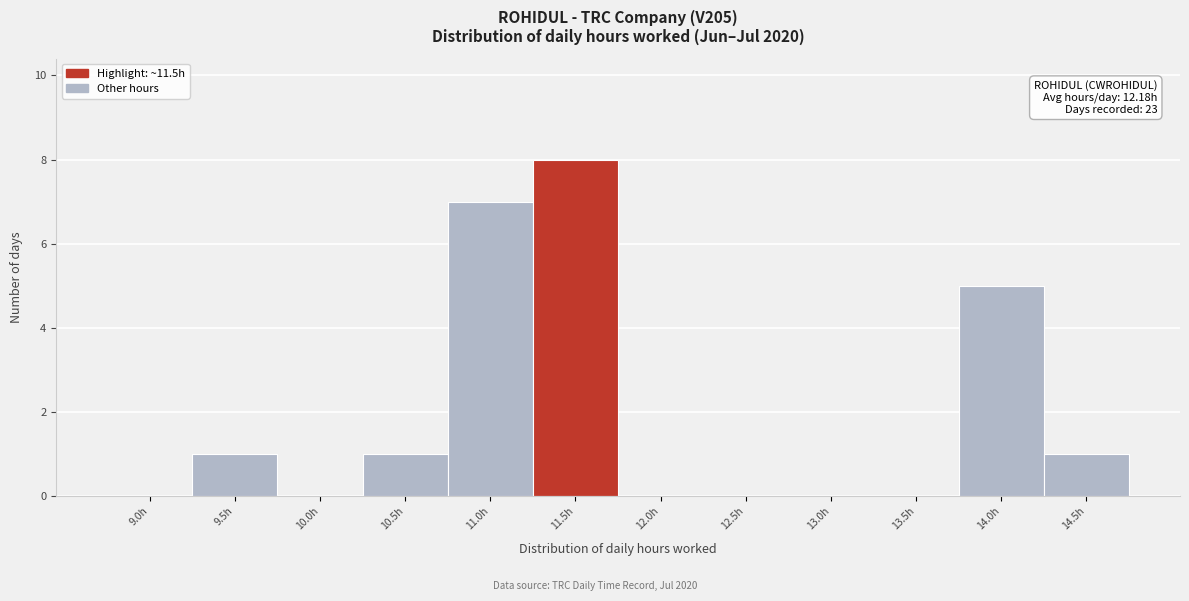

Reading right to left, list all the values displayed in this chart.

14.5h=1	14.0h=5	13.5h=0	13.0h=0	12.5h=0	12.0h=0	11.5h=8	11.0h=7	10.5h=1	10.0h=0	9.5h=1	9.0h=0